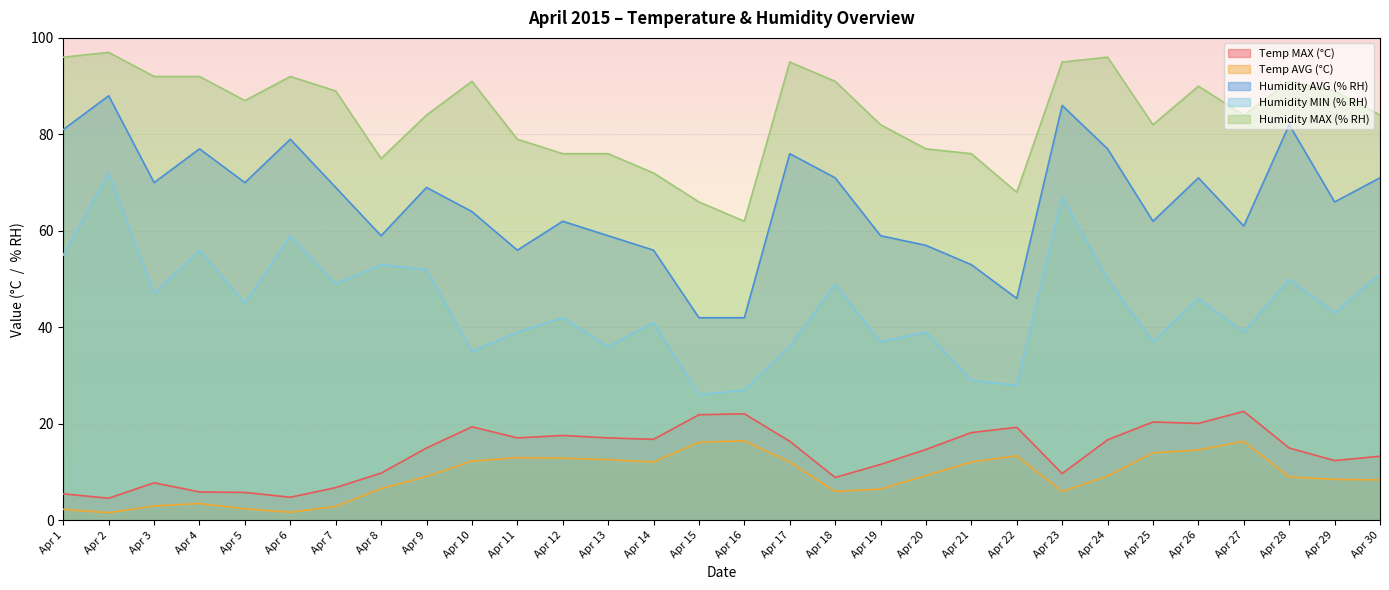

What is the maximum value for Humidity AVG (% RH)?

88.0